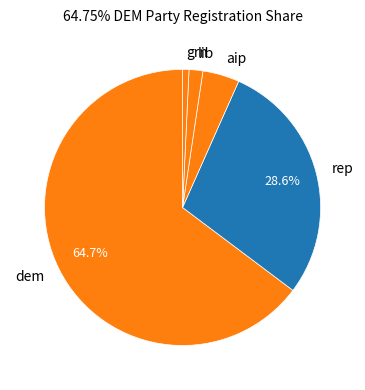

To the nearest percent, what is the difference between the lib and grn slice percentages?

1%